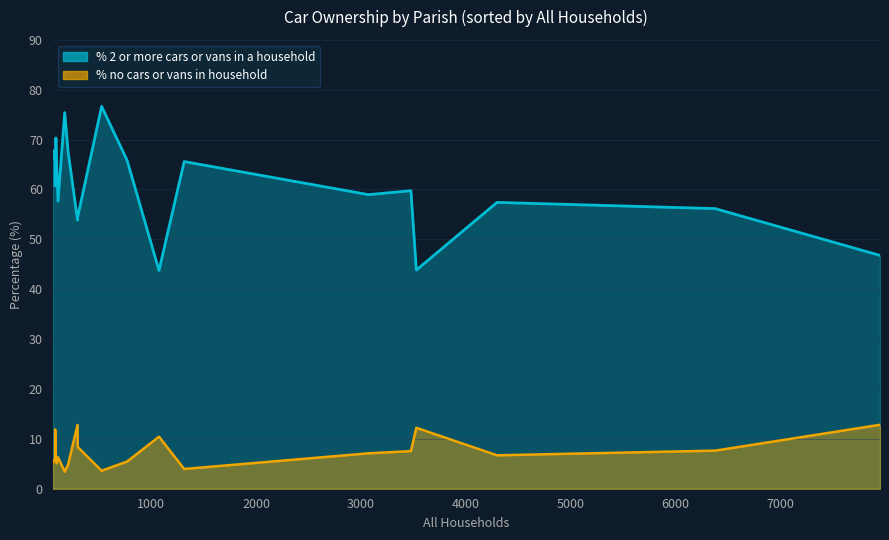

True or false: % no cars or vans in household and % 2 or more cars or vans in a household intersect in this chart.

False